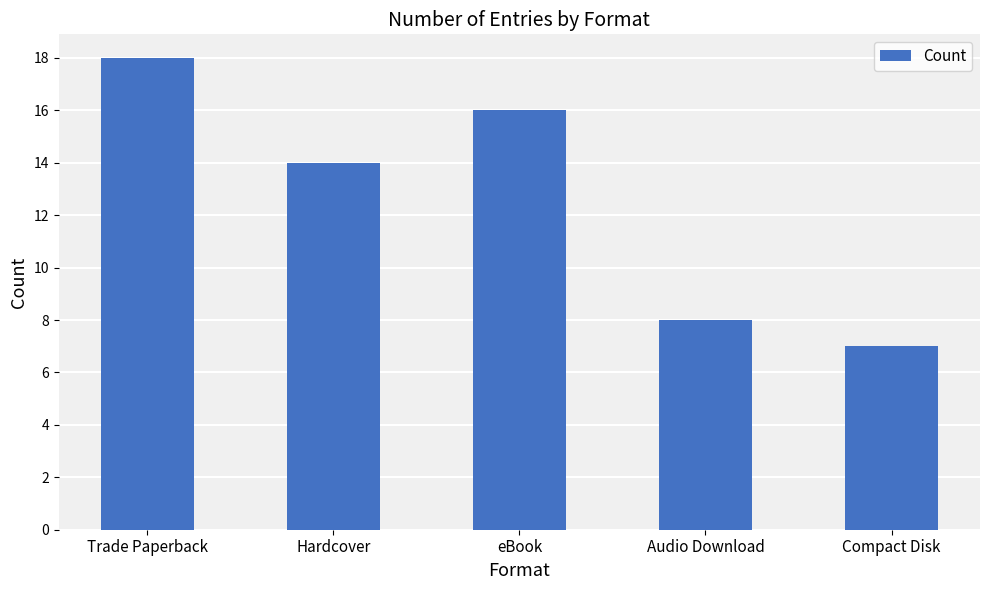

Which has a higher value, Trade Paperback or Audio Download?

Trade Paperback